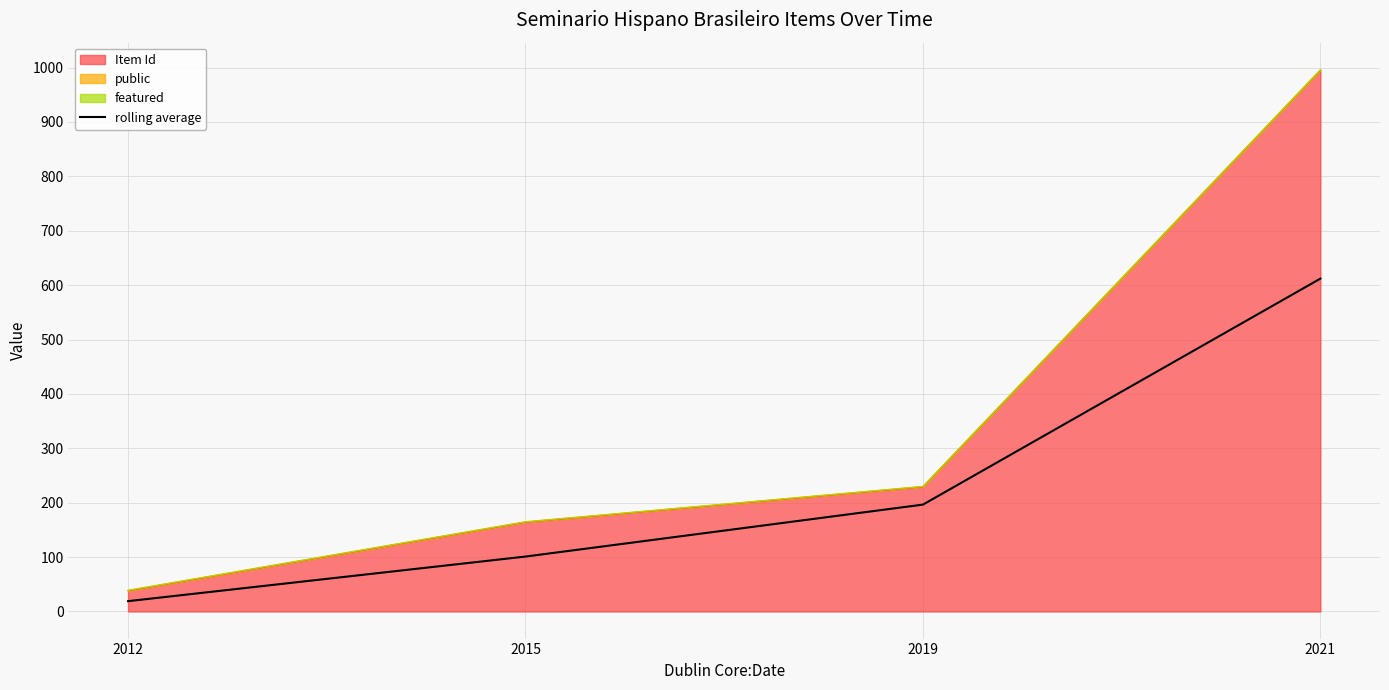

True or false: the data has more than 2 interior local peaks.

False